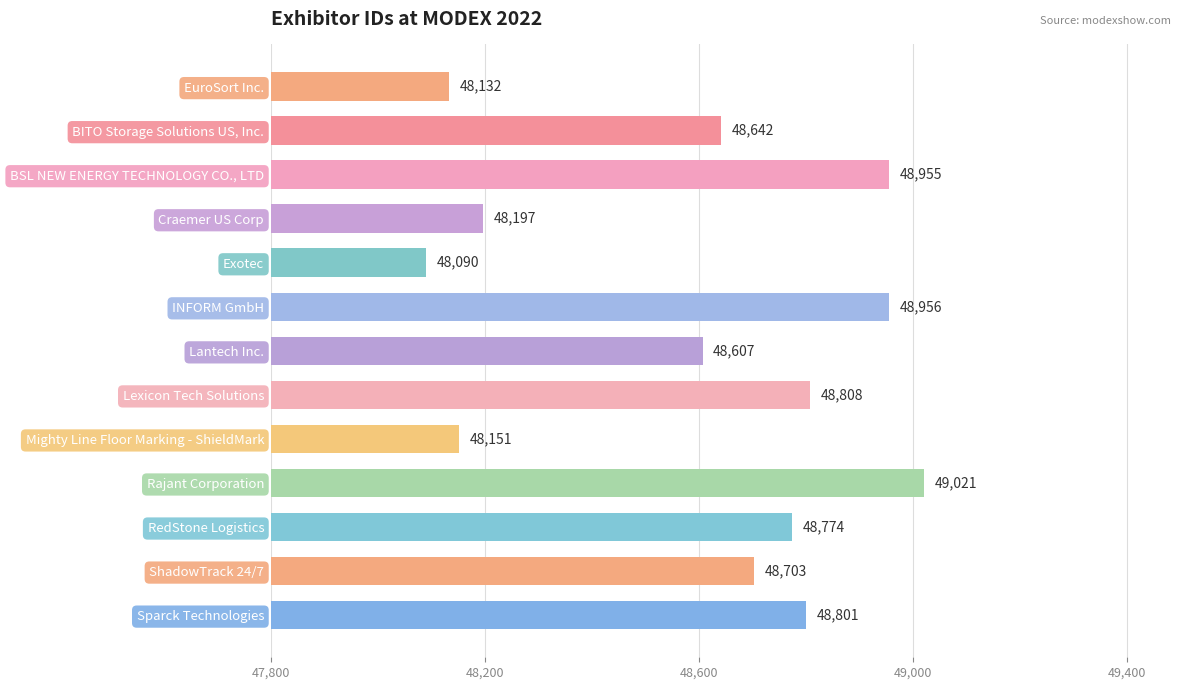

What is the sum of all values?

631837